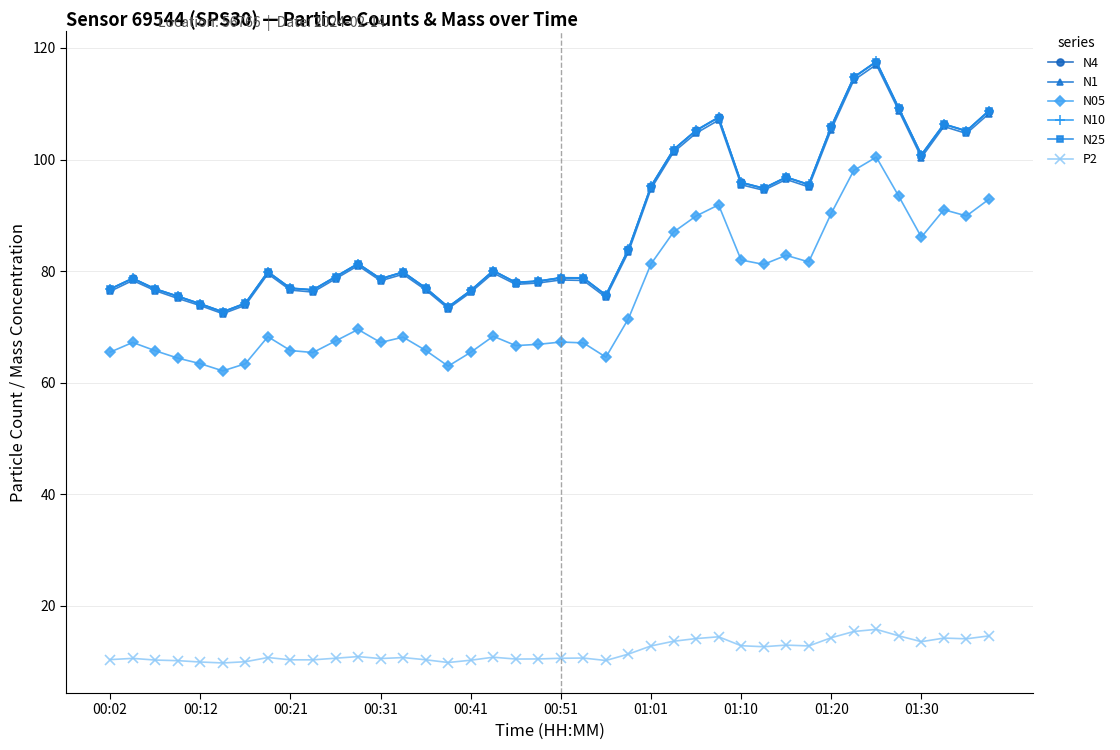

What is the value of the N10 point at the 21st from the left?

78.8